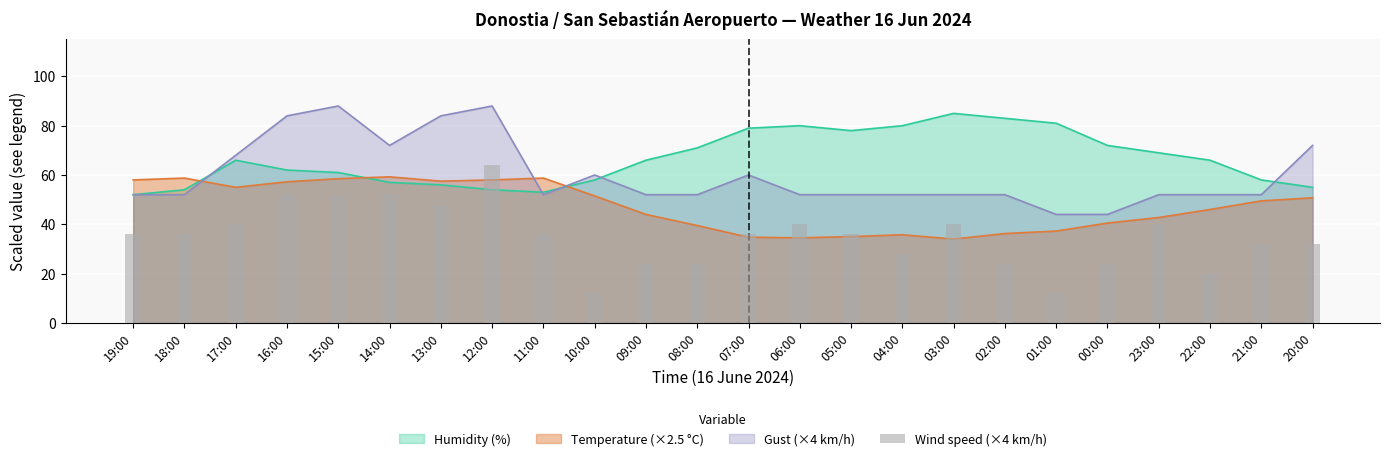

True or false: the data shows 10.5 at 21:00.

False